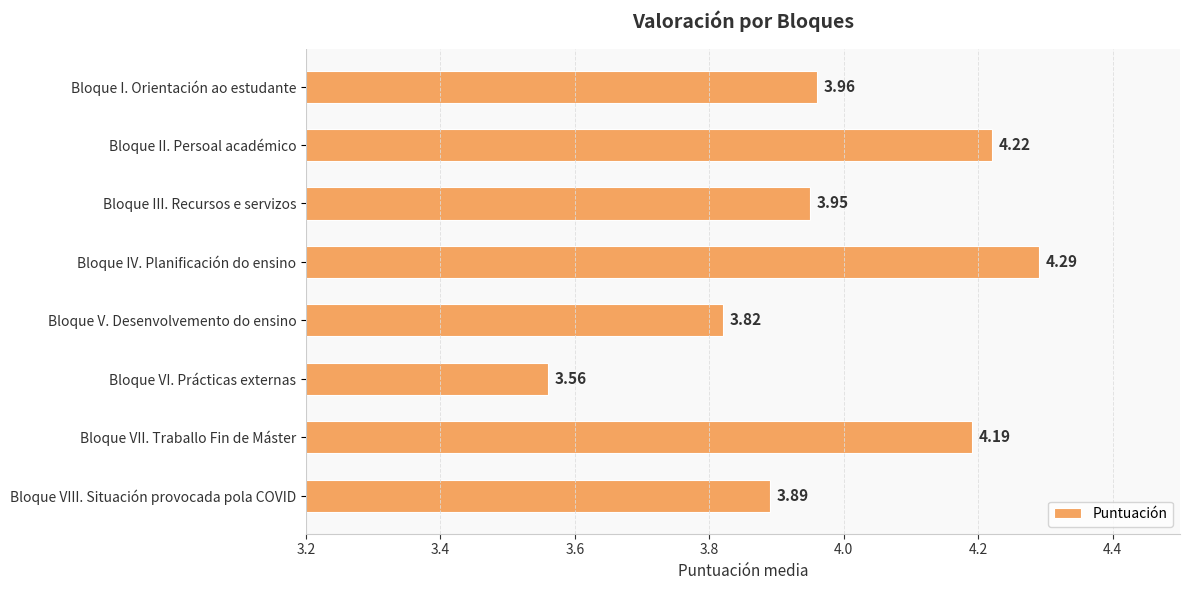

Which label corresponds to the largest value in the chart?

Bloque IV. Planificación do ensino